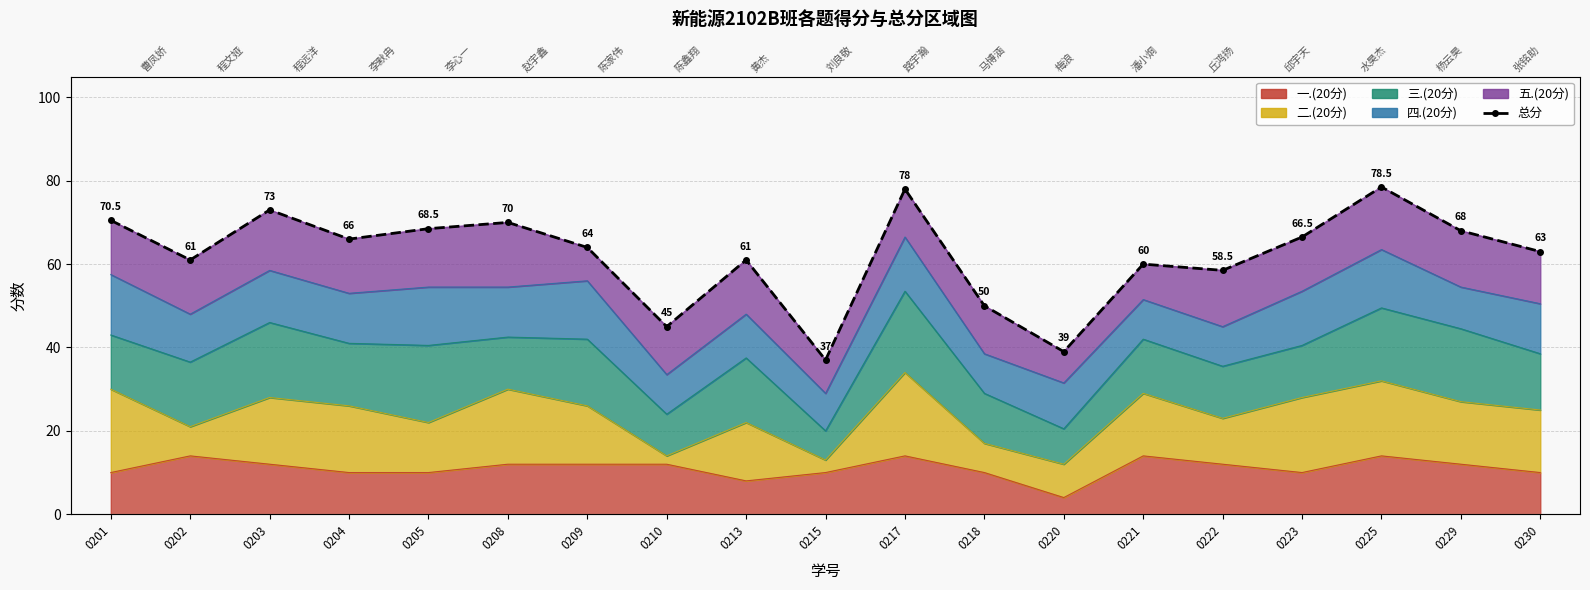

What is the value of the 11th point from the left?

78.0